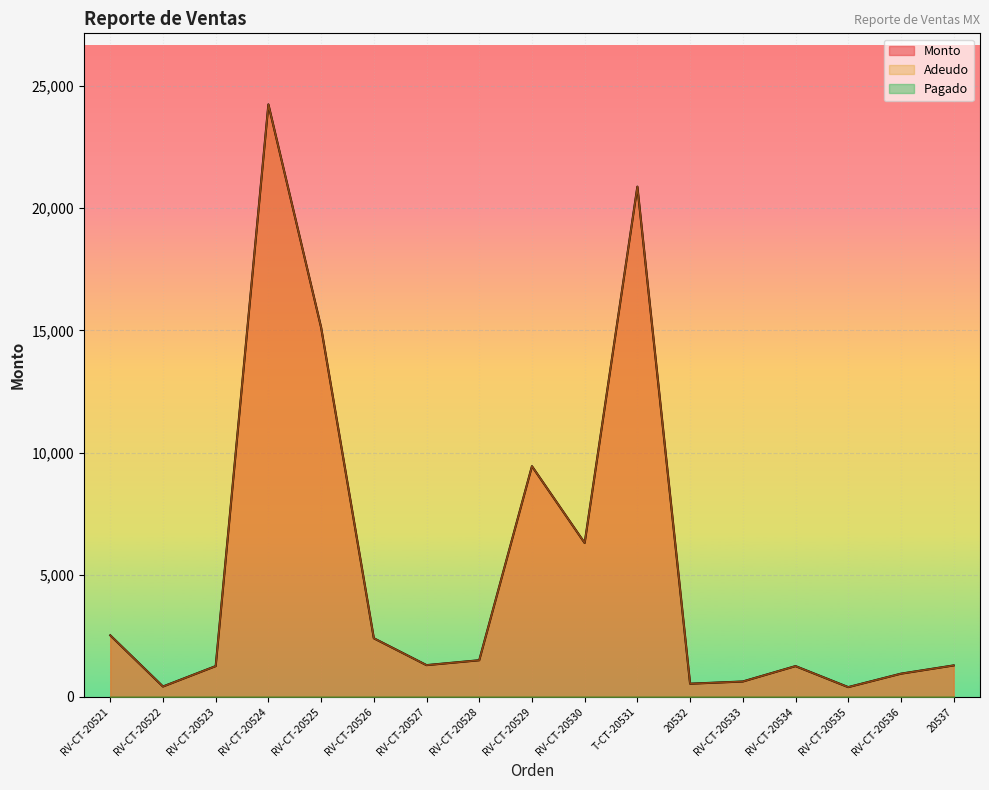

The Adeudo series shows 1300.0 at RV-CT-20527. True or false?

True